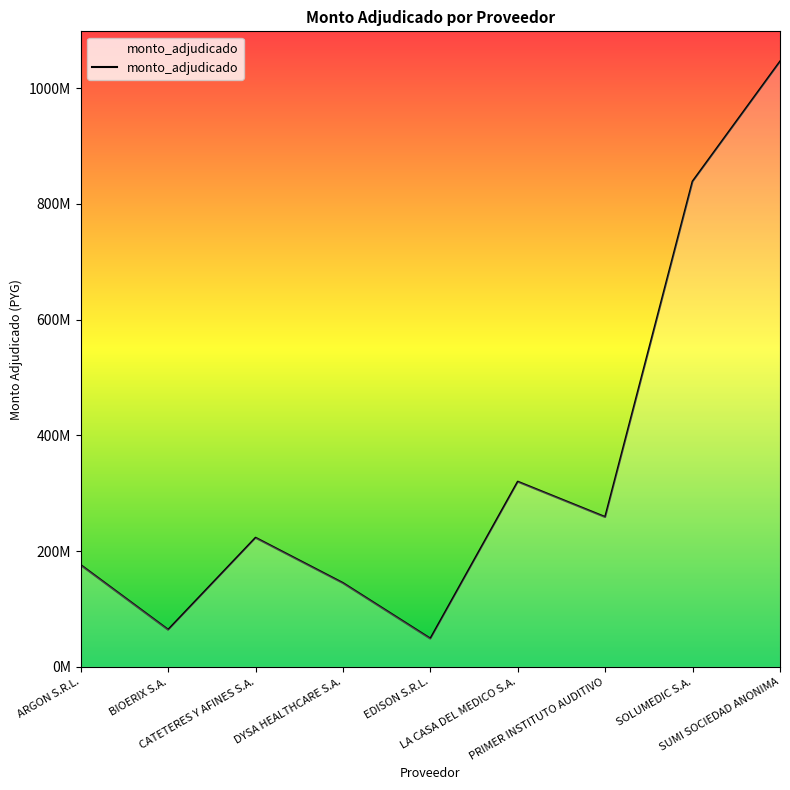

True or false: the data has more than 1 interior local peaks.

True